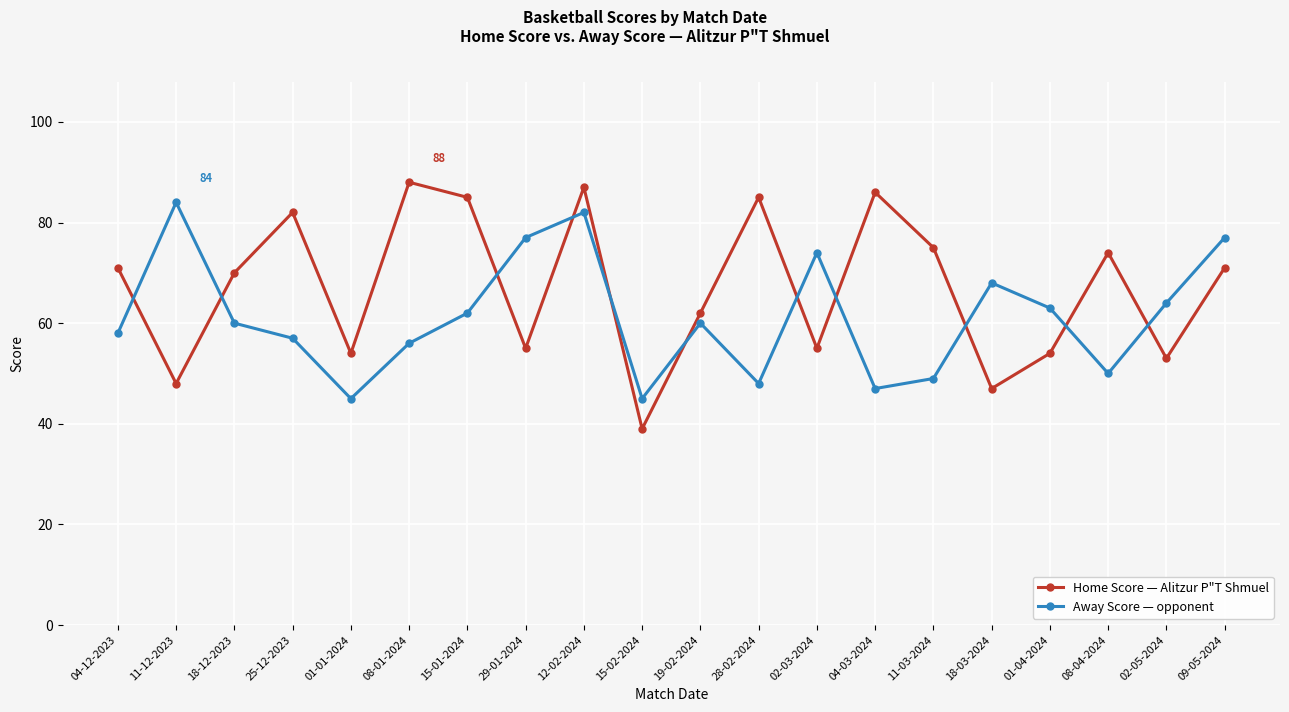

Between which two adjacent categories do Away Score — opponent and Home Score — Alitzur P"T Shmuel first intersect?

04-12-2023 and 11-12-2023